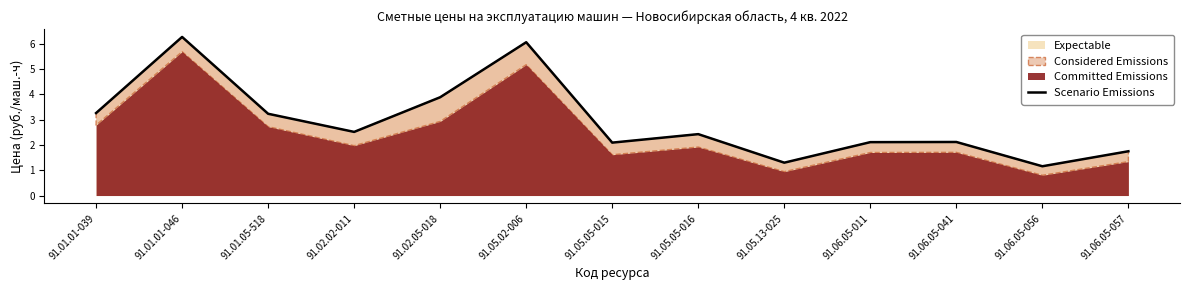

True or false: the data shows 1.0 at 91.05.05-015.

False